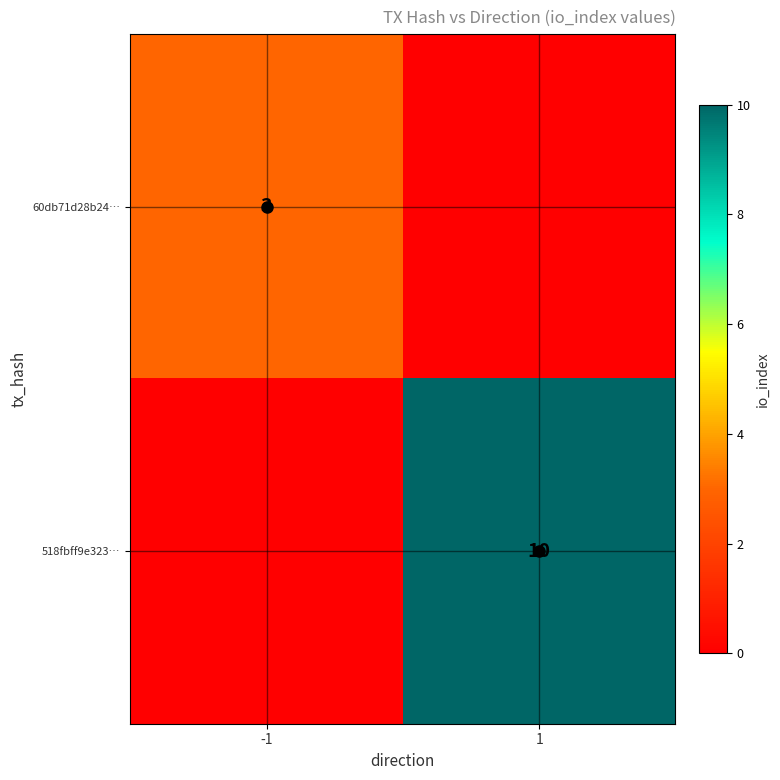

True or false: 518fbff9e323… has a value of 6 at 1.

False